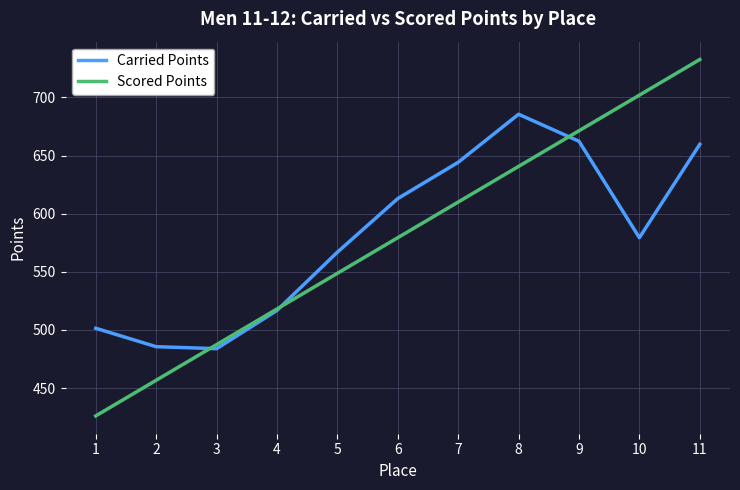

What is the total value across all series at 6?

1192.4